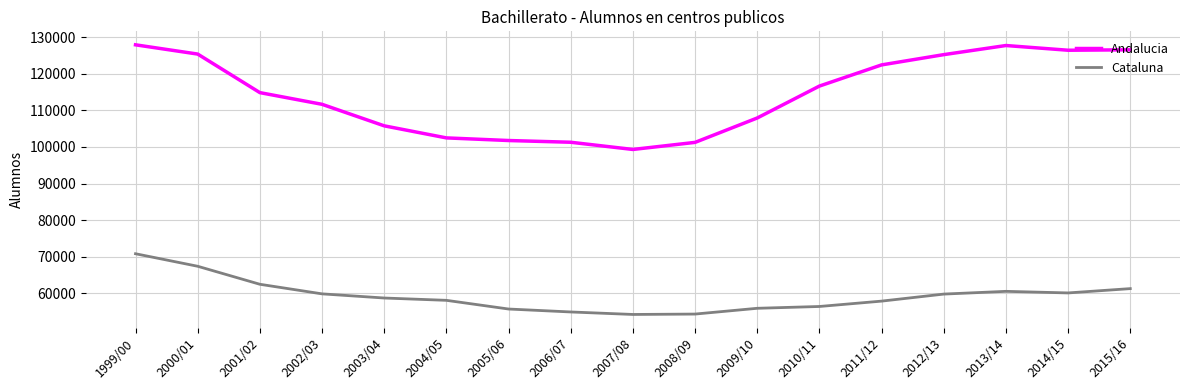

Count the number of data series in this chart.

2